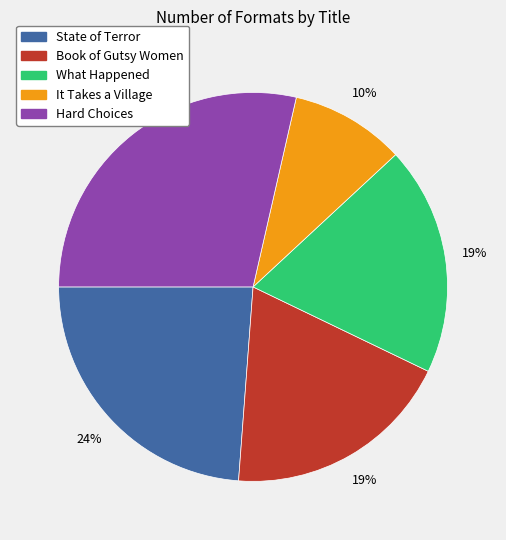

Does any single category account for the majority?

No